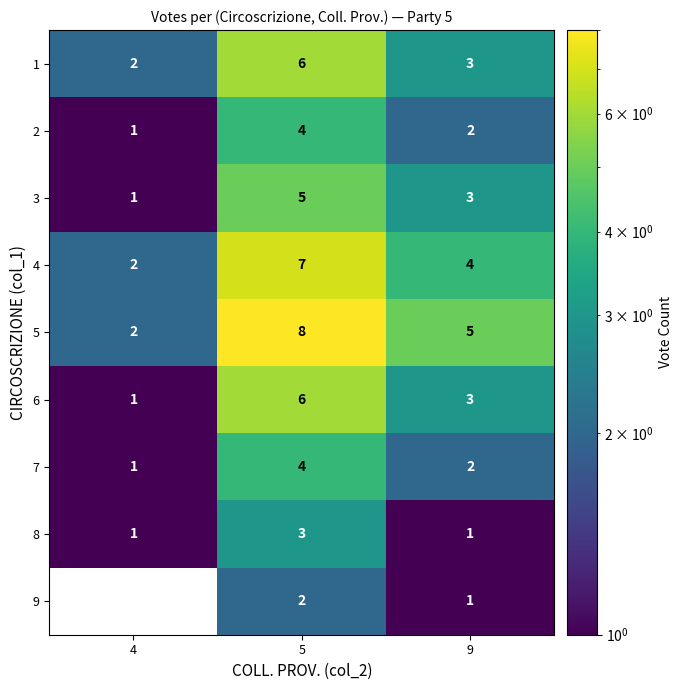

What is the average value of the 1 series?

4